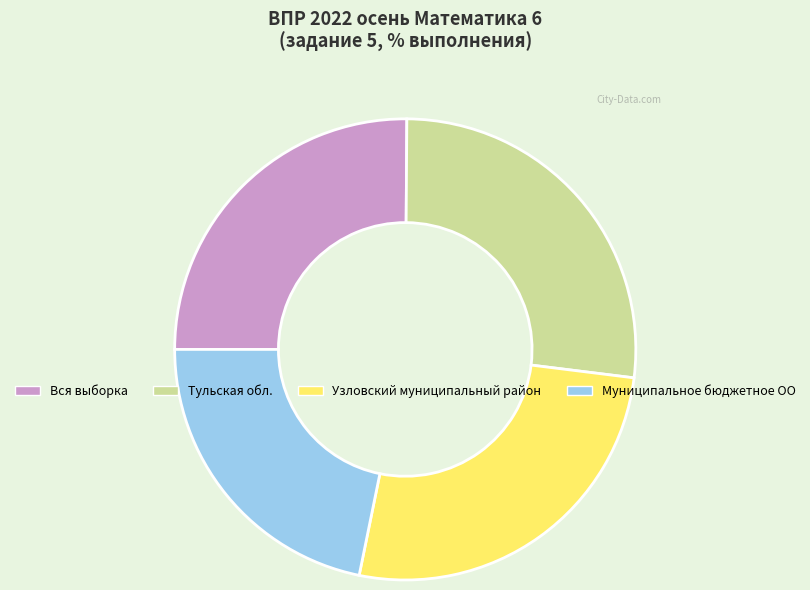

Does any single category account for the majority?

No